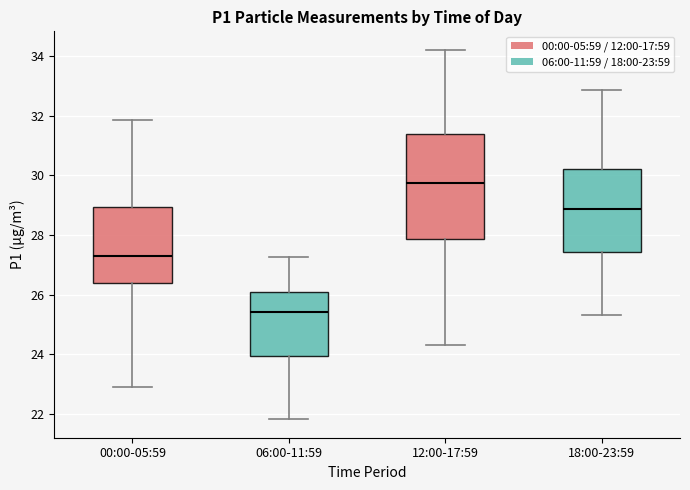

Reading left to right, read every box against the y-axis: the position of its median line, the range the box covers, and the ends of its whiskers. The values are not printed on the chart, so give them approximately, as read against the axis.

00:00-05:59: median 27.4, box 26.4 to 29.0, whiskers 23.0 to 31.8
06:00-11:59: median 25.4, box 24.0 to 26.0, whiskers 21.8 to 27.2
12:00-17:59: median 29.8, box 27.8 to 31.4, whiskers 24.4 to 34.2
18:00-23:59: median 28.8, box 27.4 to 30.2, whiskers 25.4 to 32.8